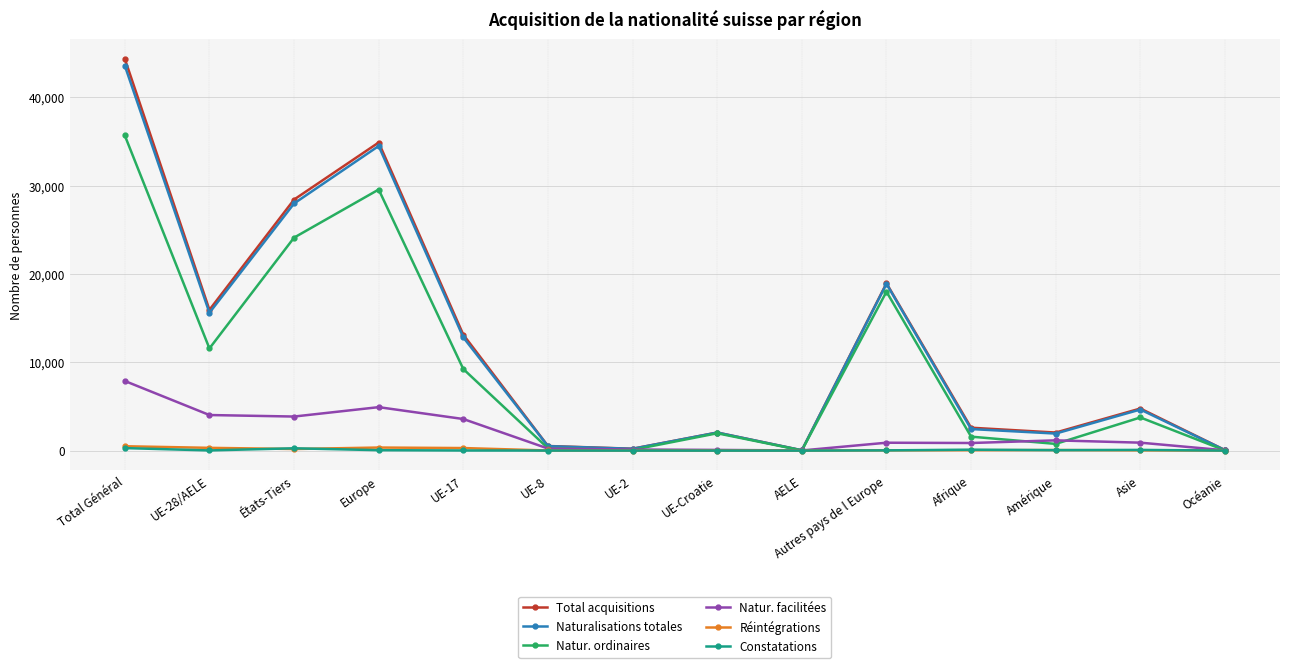

Is the value of Constatations at Asie greater than the value of Natur. facilitées at UE-28/AELE?

No